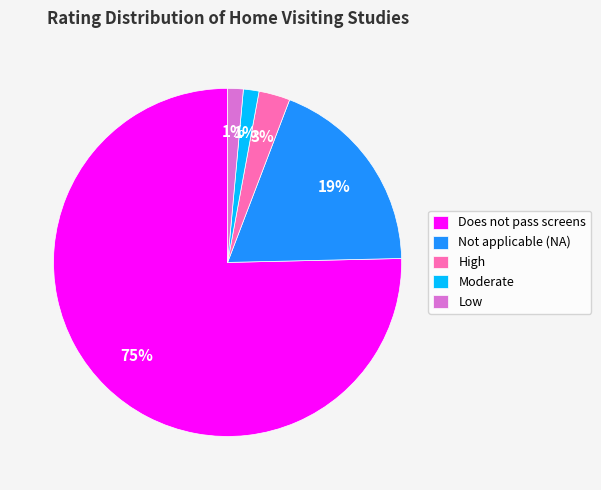

Which slice is the largest?

Does not pass screens